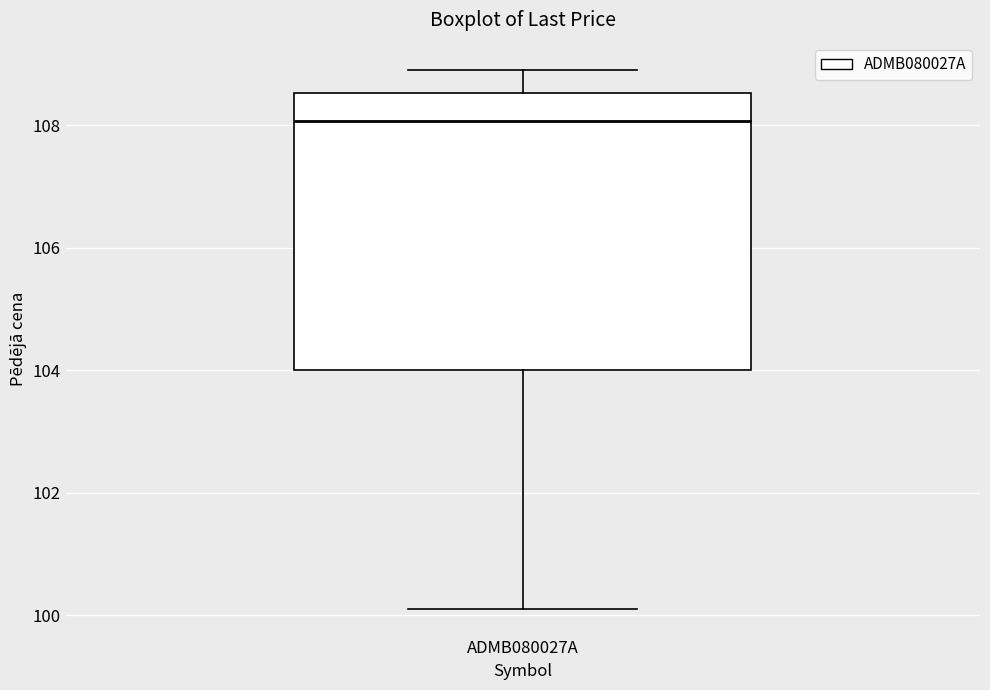

Transcribe this box plot: give where the median line is, the range the box spans, and where the two whiskers end, as read against the y-axis. The values are not printed on the chart, so give them approximately, as read against the axis.

median 108.0, box 104.0 to 108.6, whiskers 100.2 to 109.0